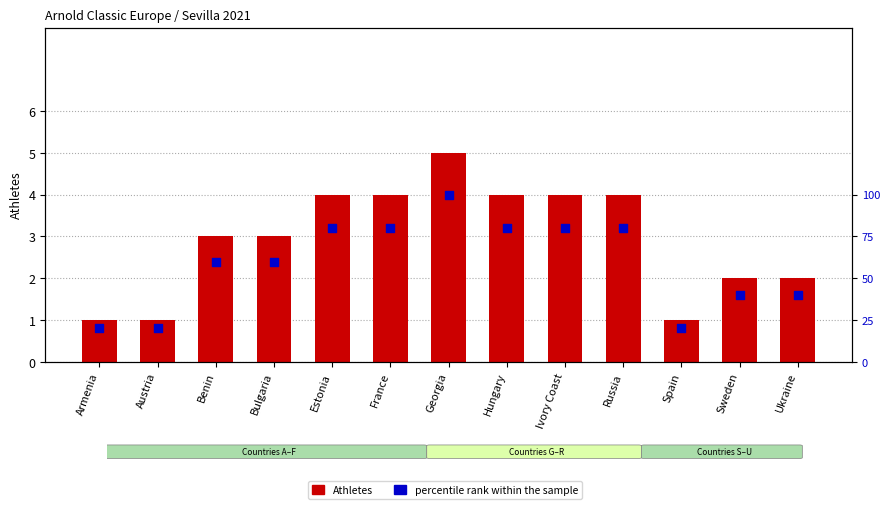

Which series contains the highest Y value?

percentile rank within the sample